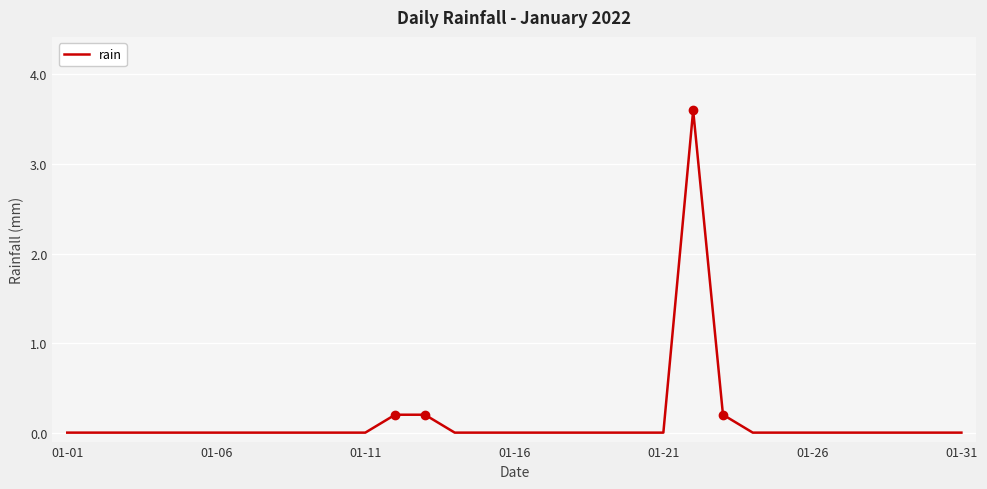

What is the maximum value shown in the chart?

3.6